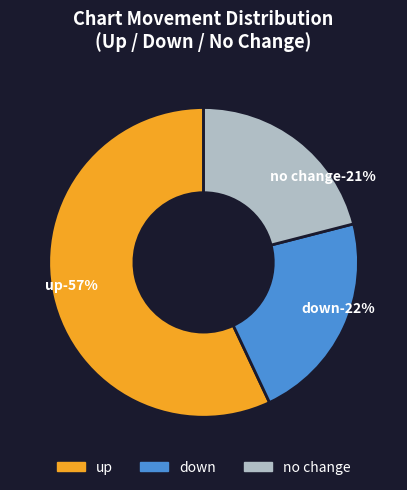

To the nearest percent, what is the difference between the down and - slice percentages?

1%